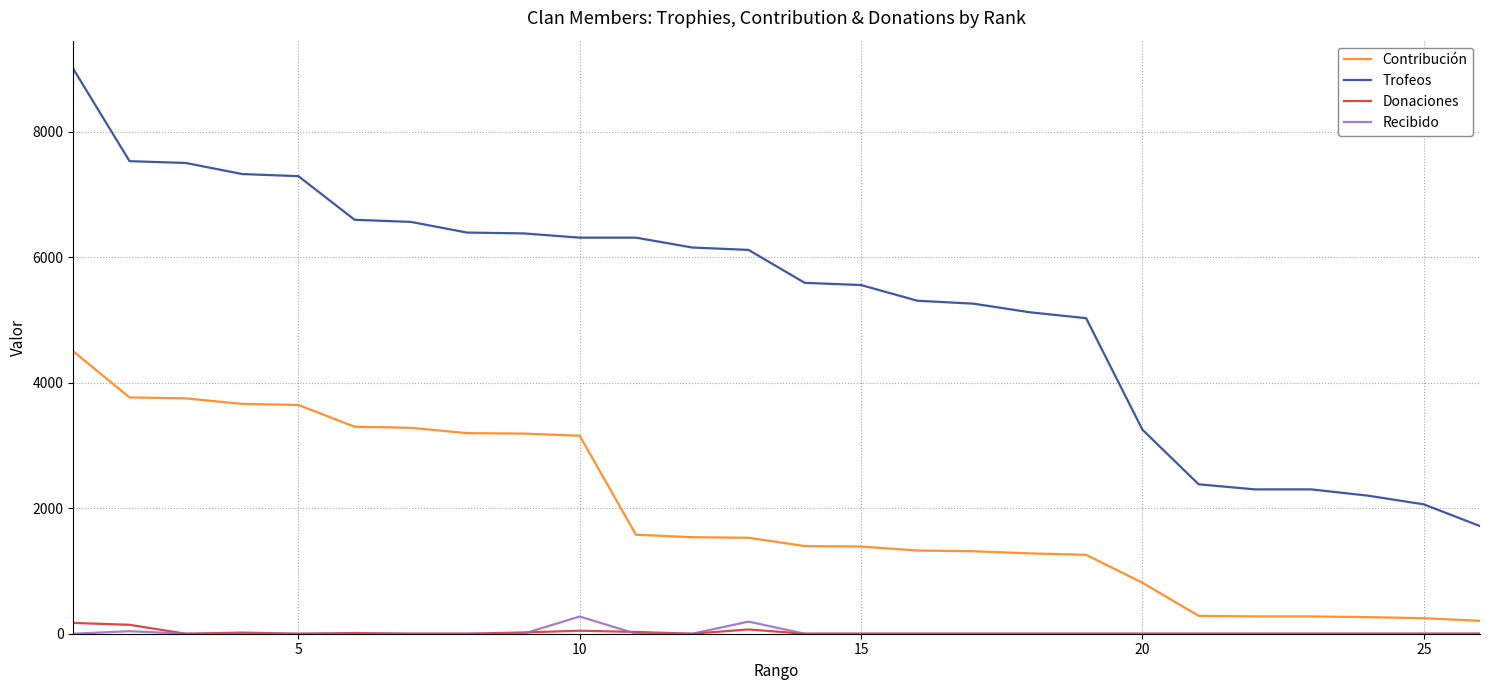

Which series has the largest total across all categories?

Trofeos